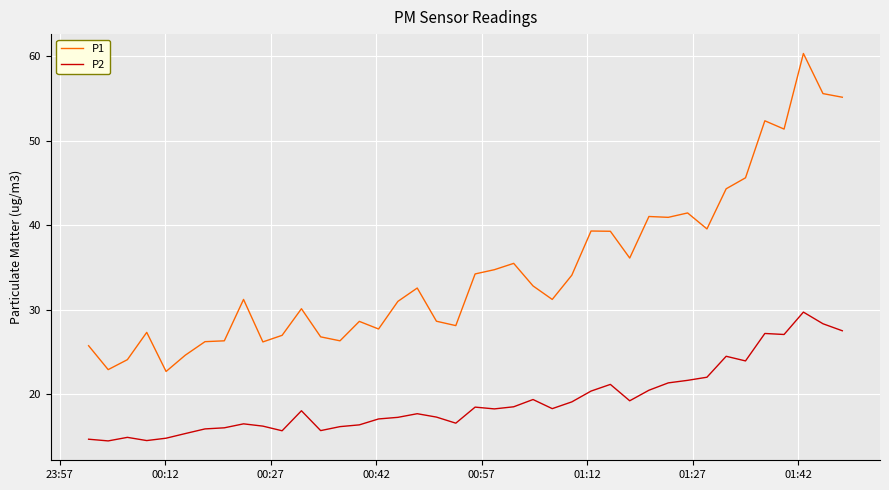

Which series has the largest total across all categories?

P1